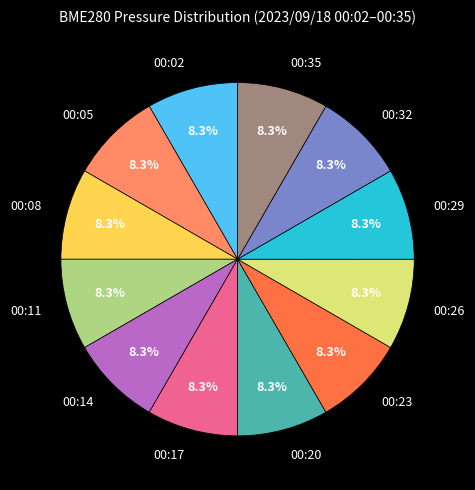

What is the ratio of the value at 00:17 to the value at 00:29?

1.0